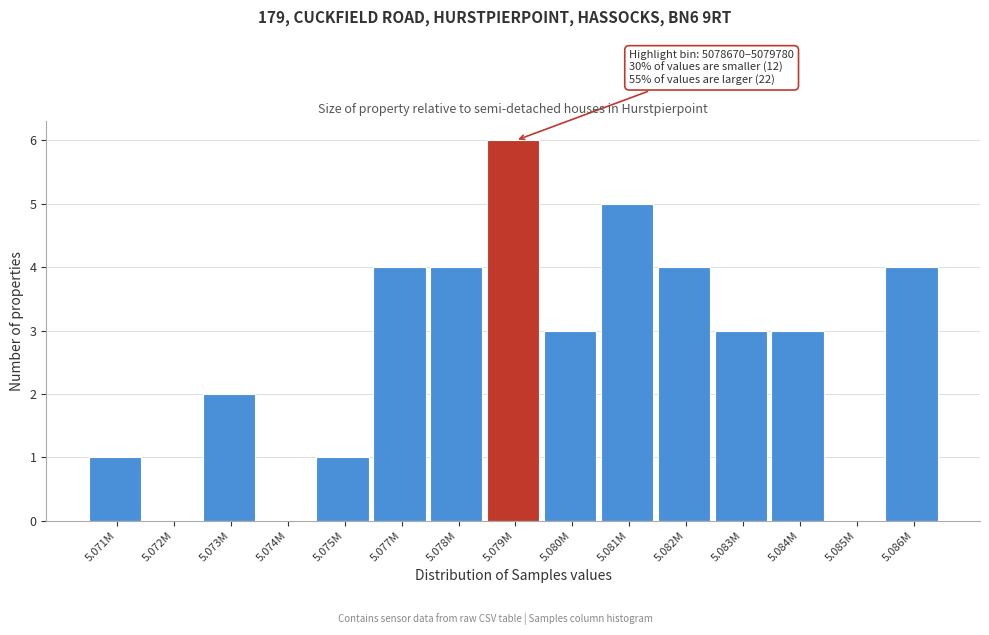

Reading right to left, transcribe all the data shown in this chart.

5.086M=4	5.085M=0	5.084M=3	5.083M=3	5.082M=4	5.081M=5	5.080M=3	5.079M=6	5.078M=4	5.077M=4	5.075M=1	5.074M=0	5.073M=2	5.072M=0	5.071M=1